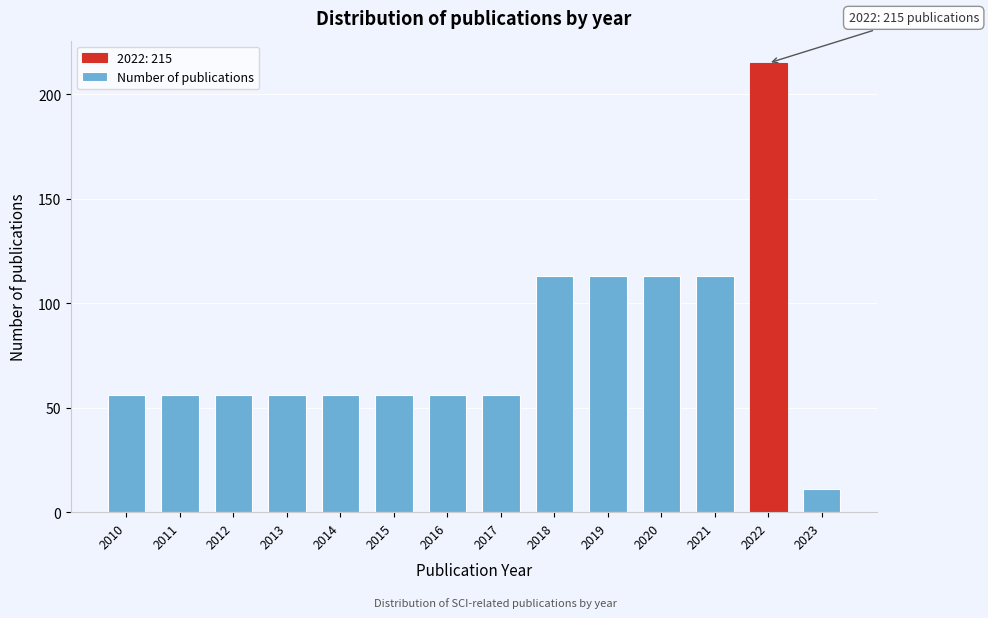

Reading left to right, what are all the values shown in this chart?

56	56	56	56	56	56	56	56	113	113	113	113	215	11